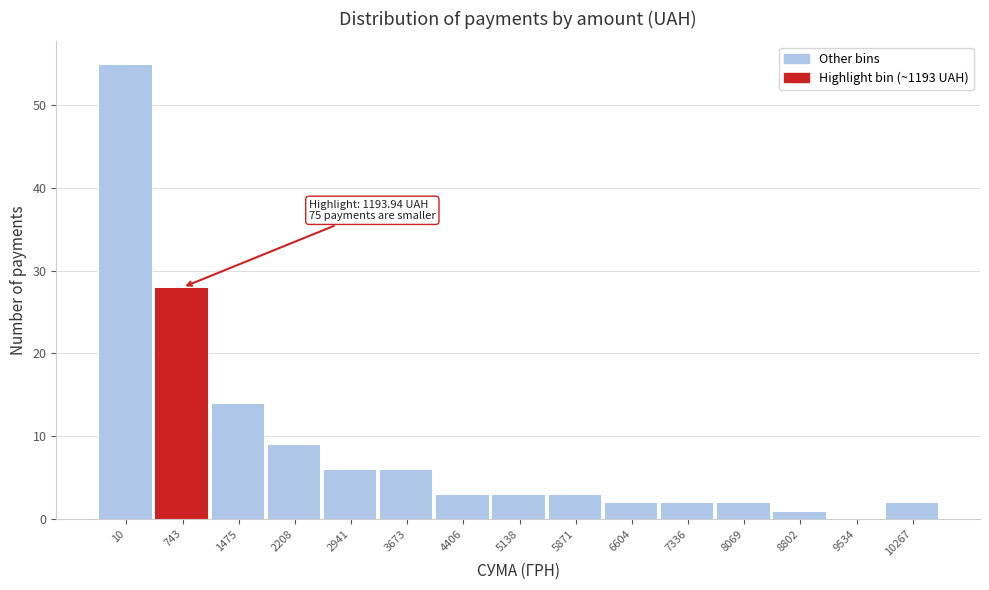

Reading right to left, extract all data points from this chart.

10267=2	9534=0	8802=1	8069=2	7336=2	6604=2	5871=3	5138=3	4406=3	3673=6	2941=6	2208=9	1475=14	743=28	10=55